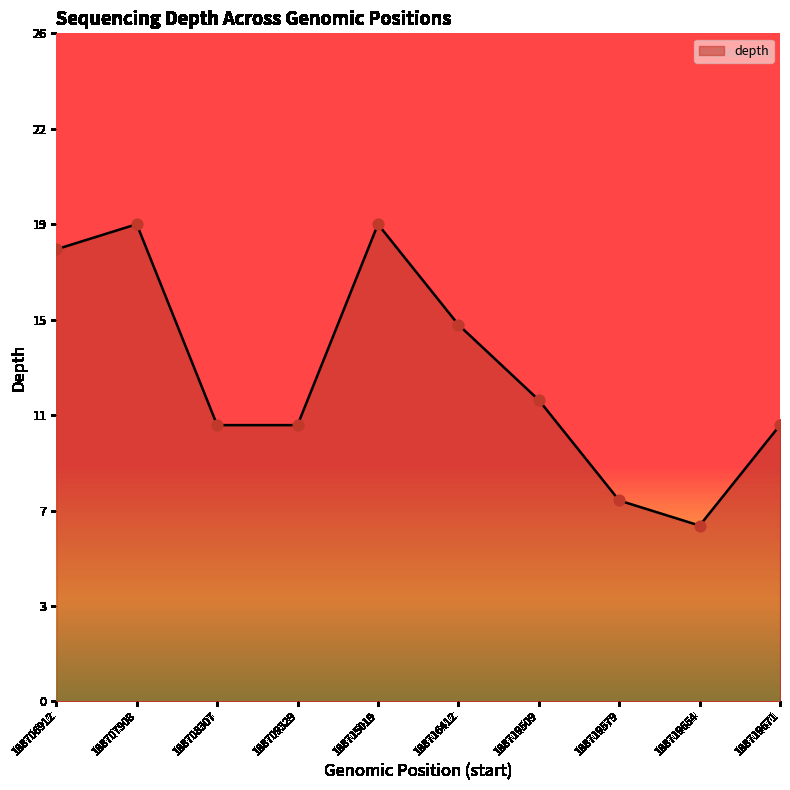

Does the chart have visible grid lines?

No